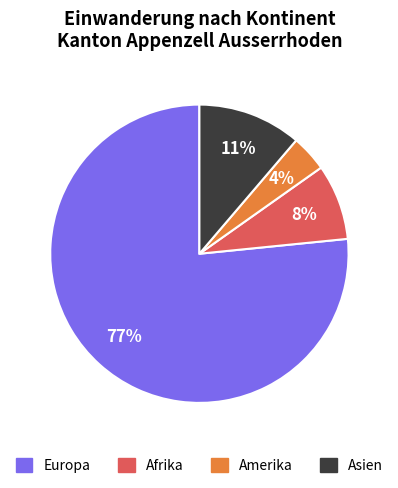

True or false: Afrika accounts for 20% of the total.

False